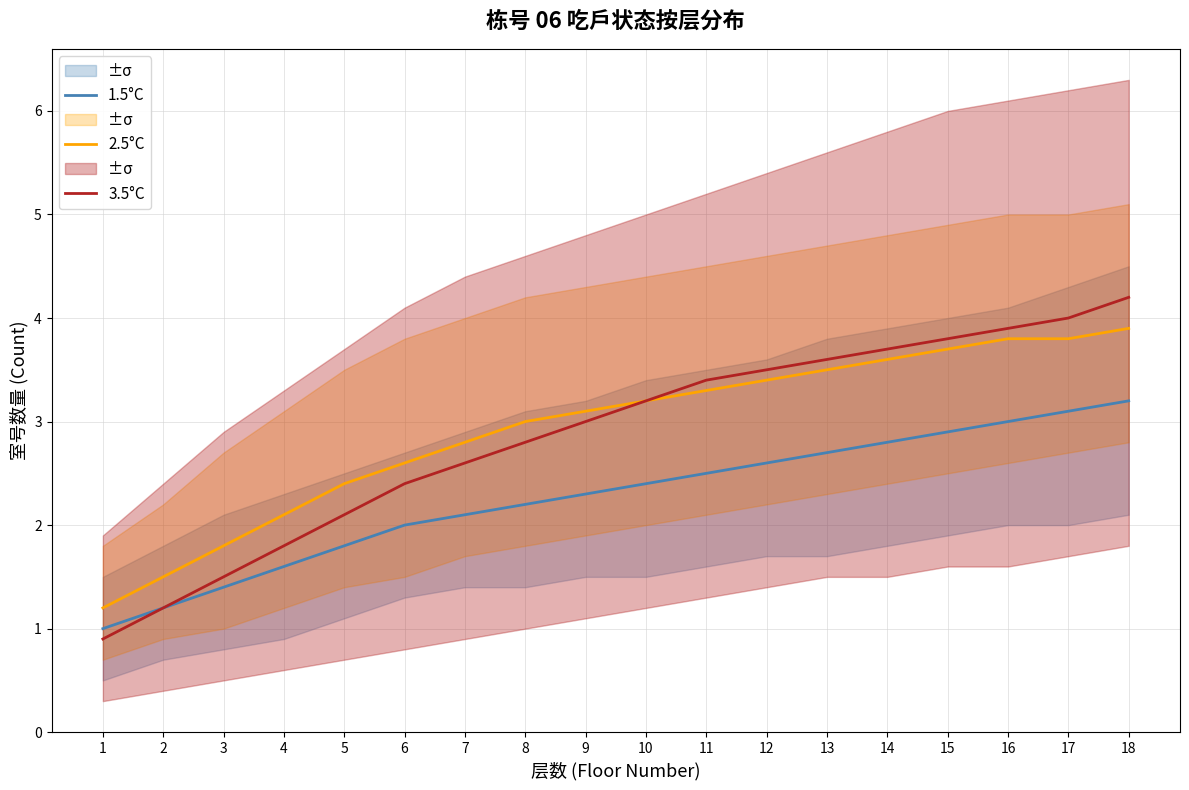

True or false: 3.5°C and 1.5°C intersect in this chart.

False